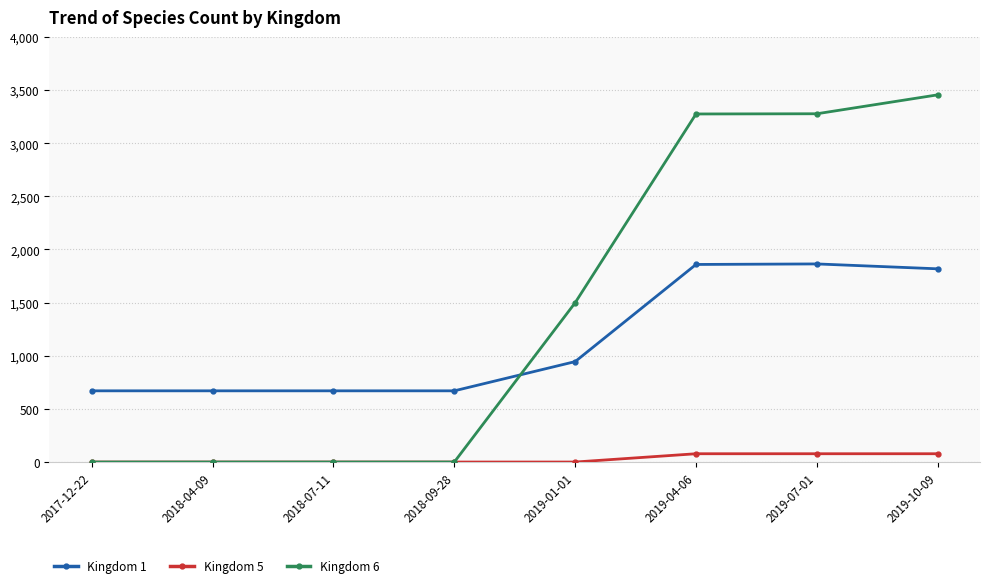

How many data points does each series have?

8